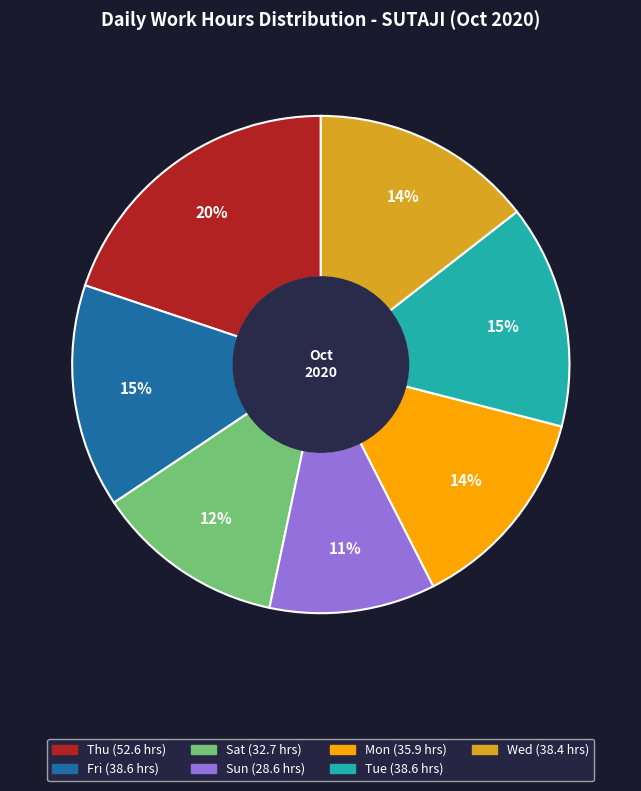

Is there any slice that represents more than half of the pie?

No